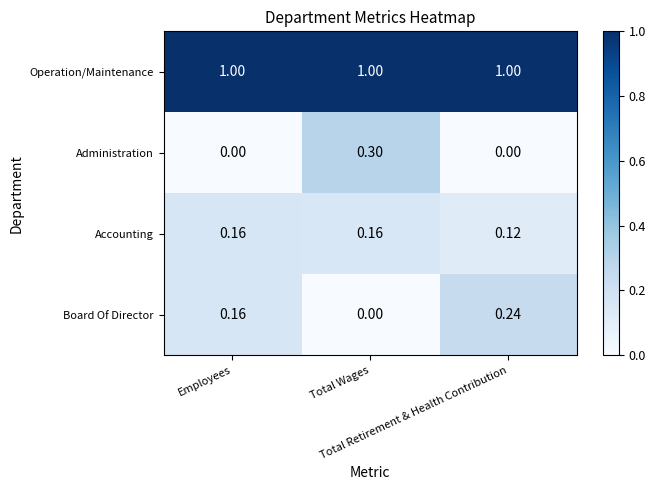

List the series in order of their peak value, lowest first.

Accounting, Board Of Director, Administration, Operation/Maintenance